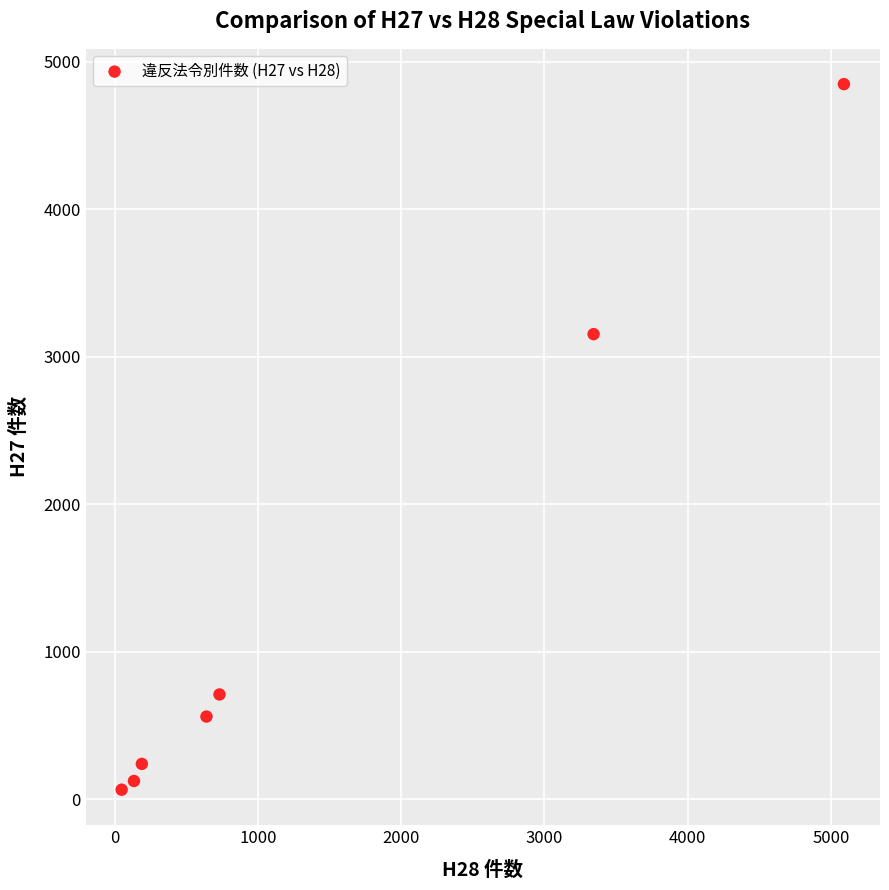

What is the range of Y values (max minus min)?

4786